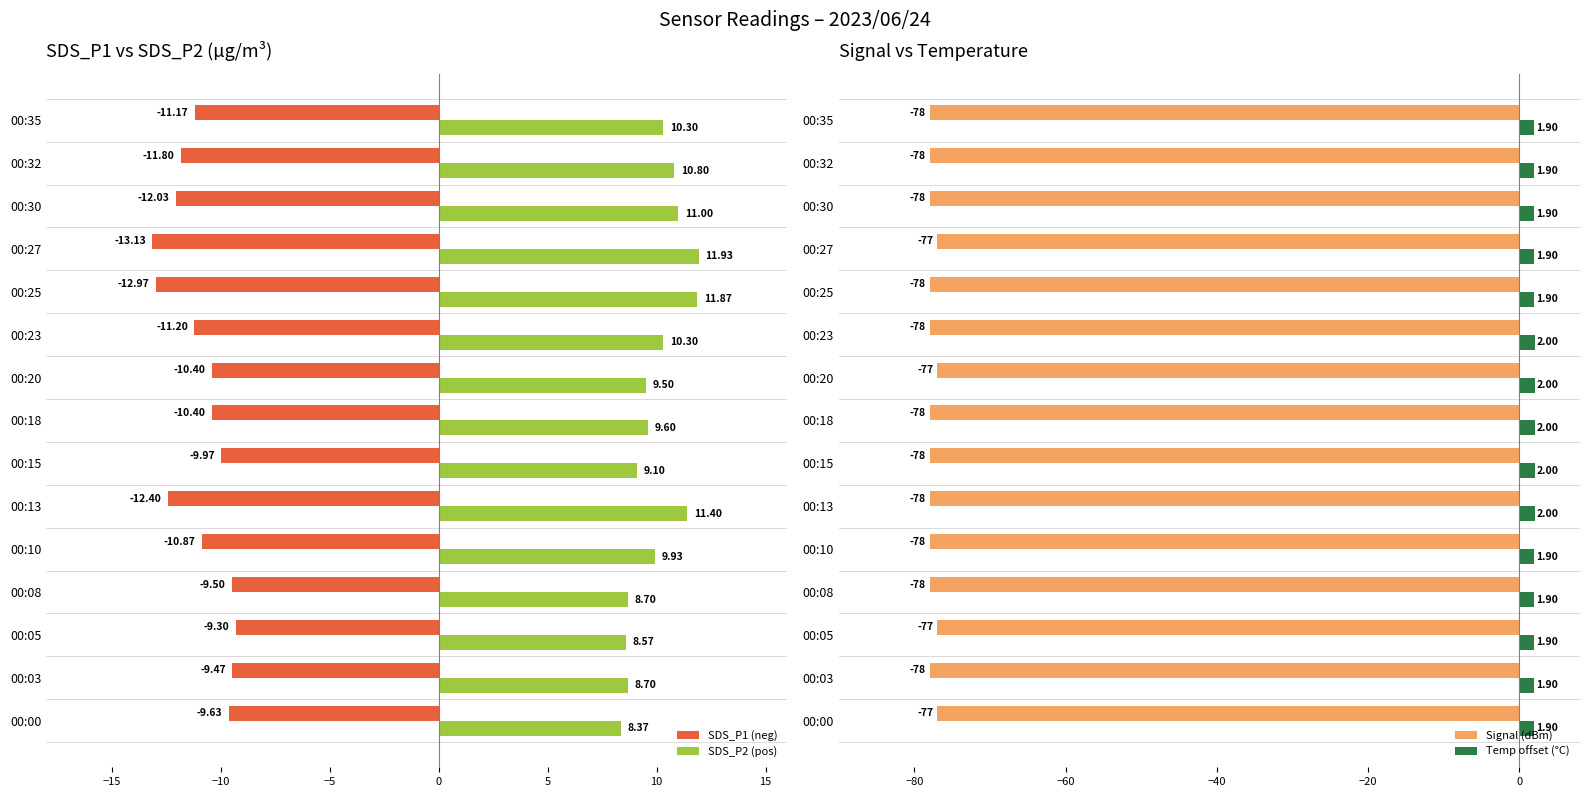

What is the sum of the SDS_P2 (pos) values at 00:03 and 00:23?

19.0